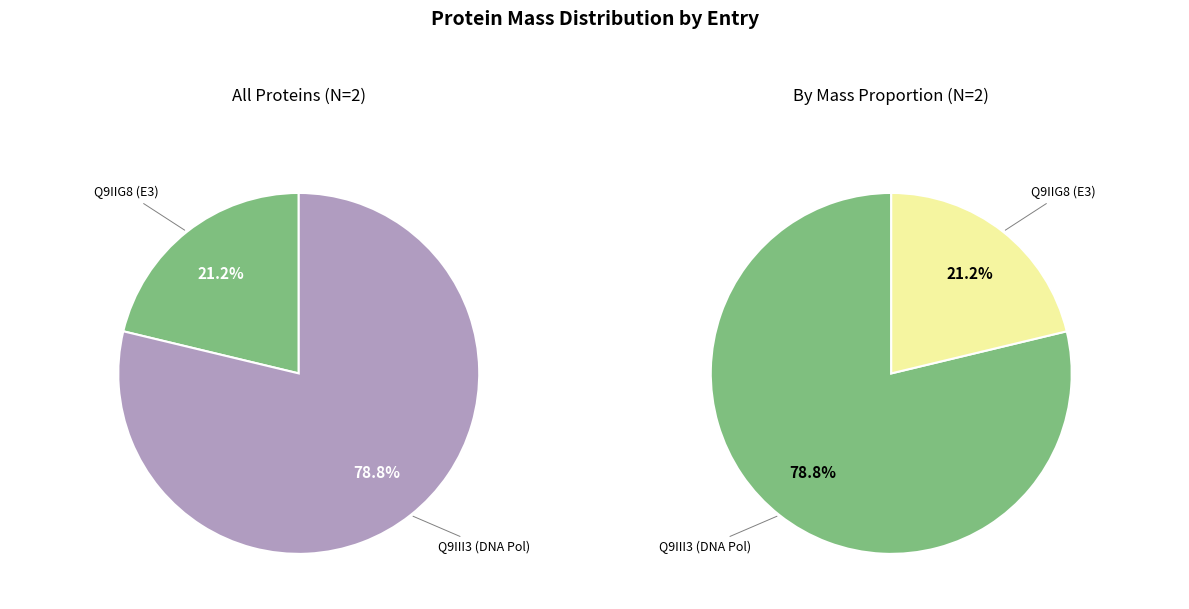

Which category accounts for the majority?

tr|Q9III3|Q9III3_ADEF1 DNA polymerase